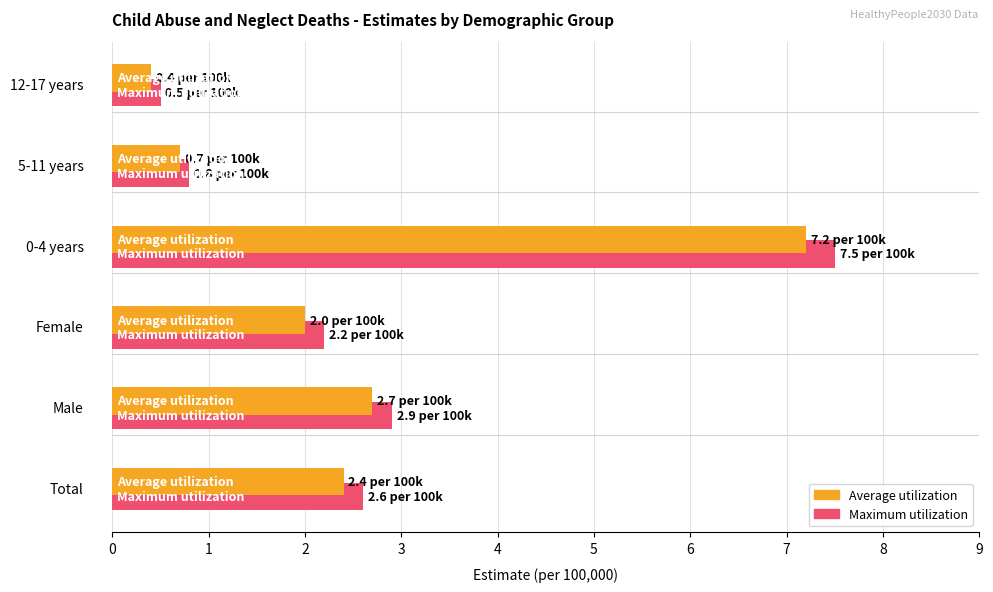

What is the maximum value shown in the chart?

7.5